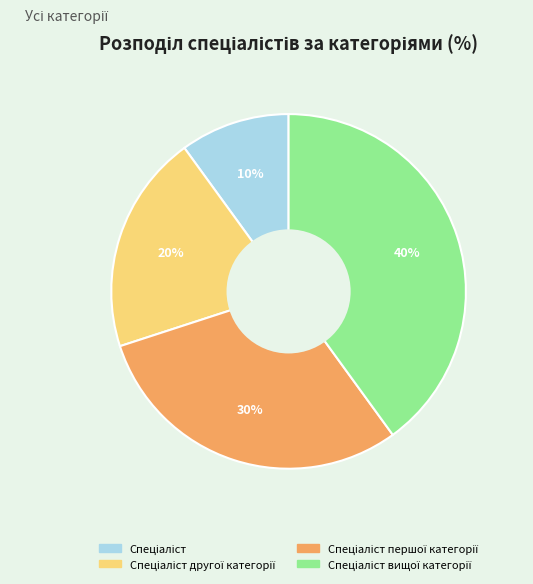

To the nearest percent, what is the average slice percentage?

25%